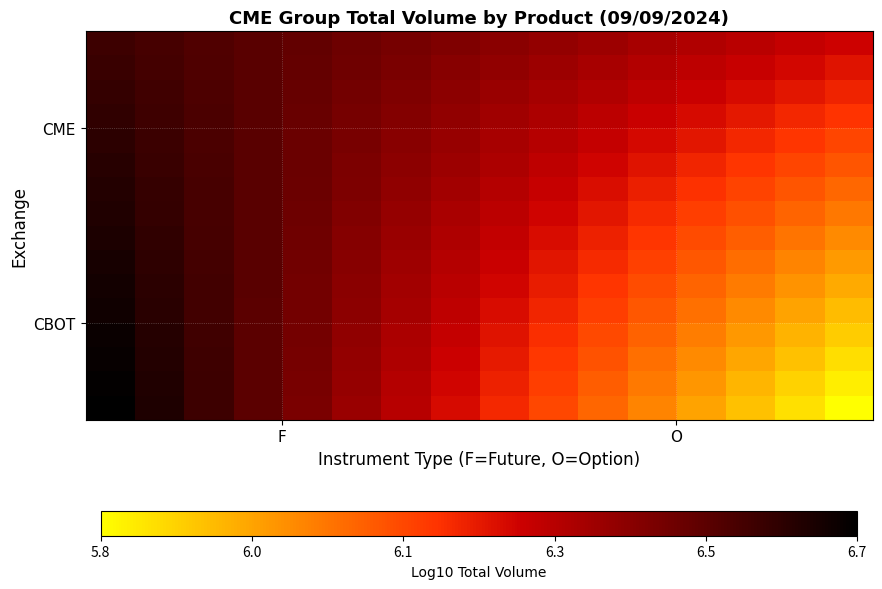

What is the greatest value displayed?

6.7